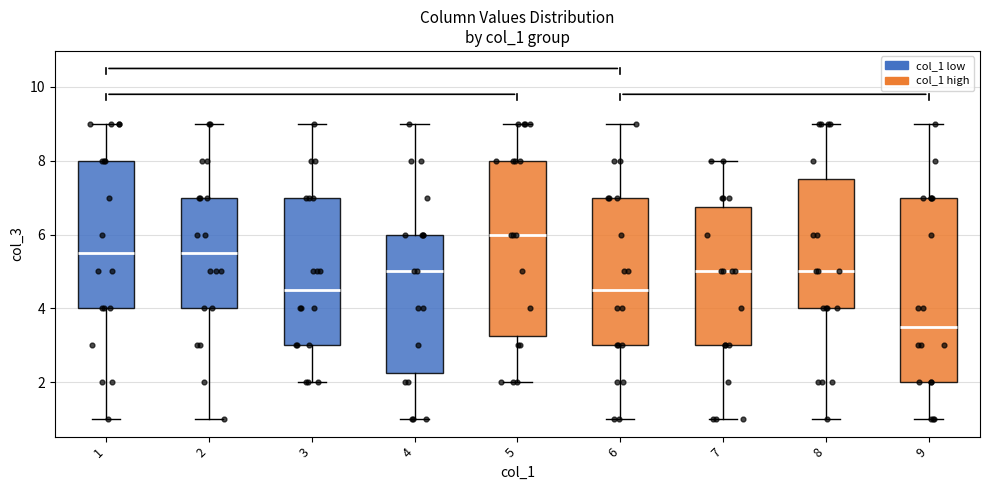

Where does the upper whisker of the box at x = 7 end on the y-axis? The values are not printed on the chart, so give them approximately, as read against the axis.

8.0